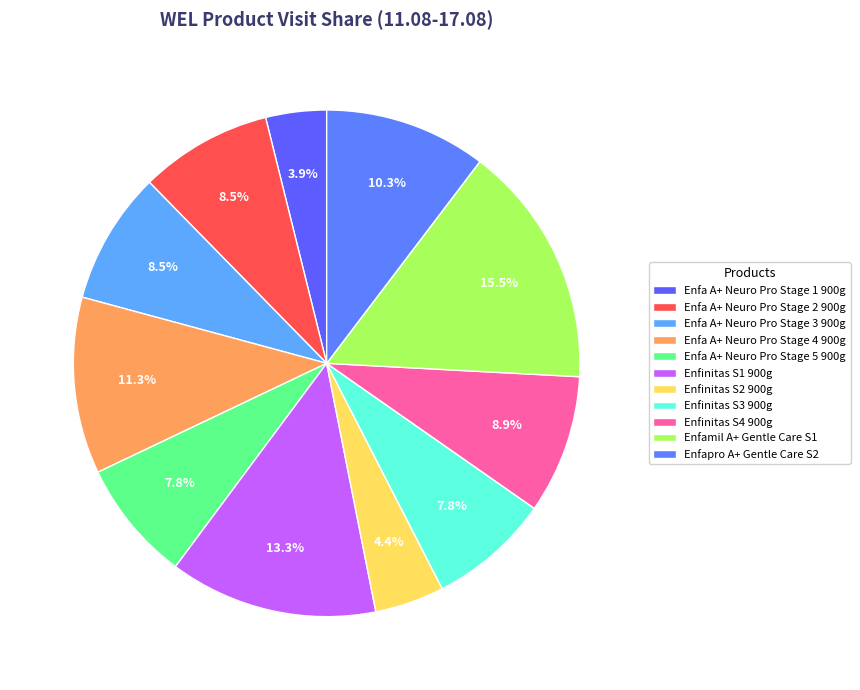

How many slices are in this pie chart?

11